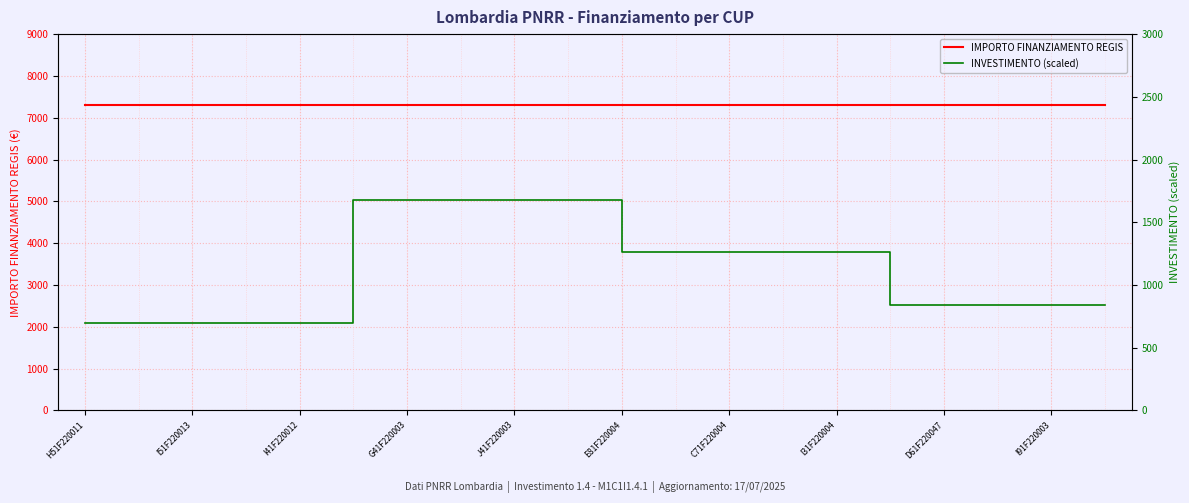

Is it true that IMPORTO FINANZIAMENTO REGIS equals 7301 at I31F220004?

True